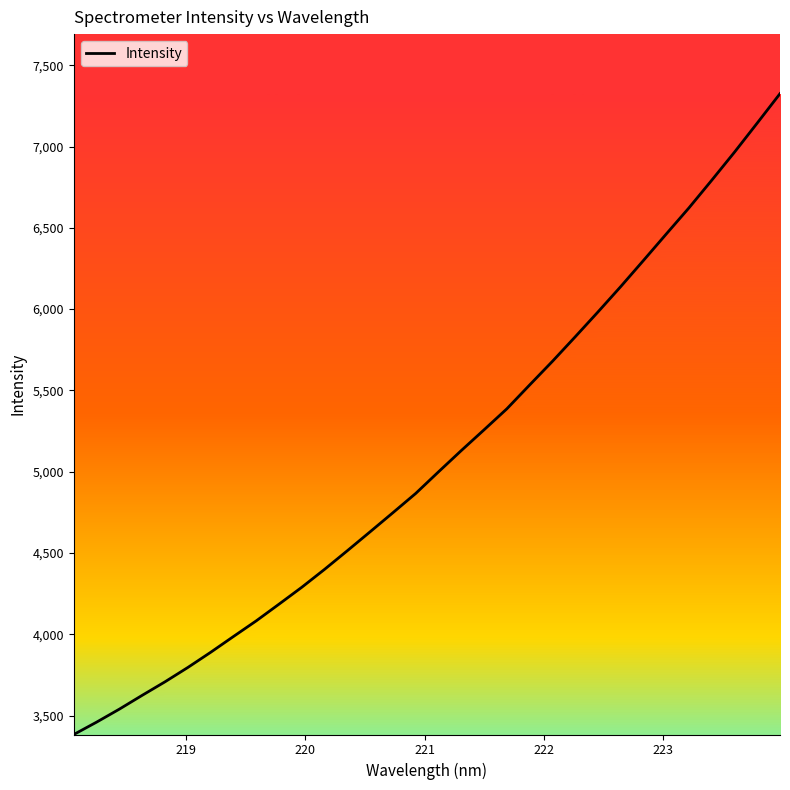

How many values exceed 4999?

16